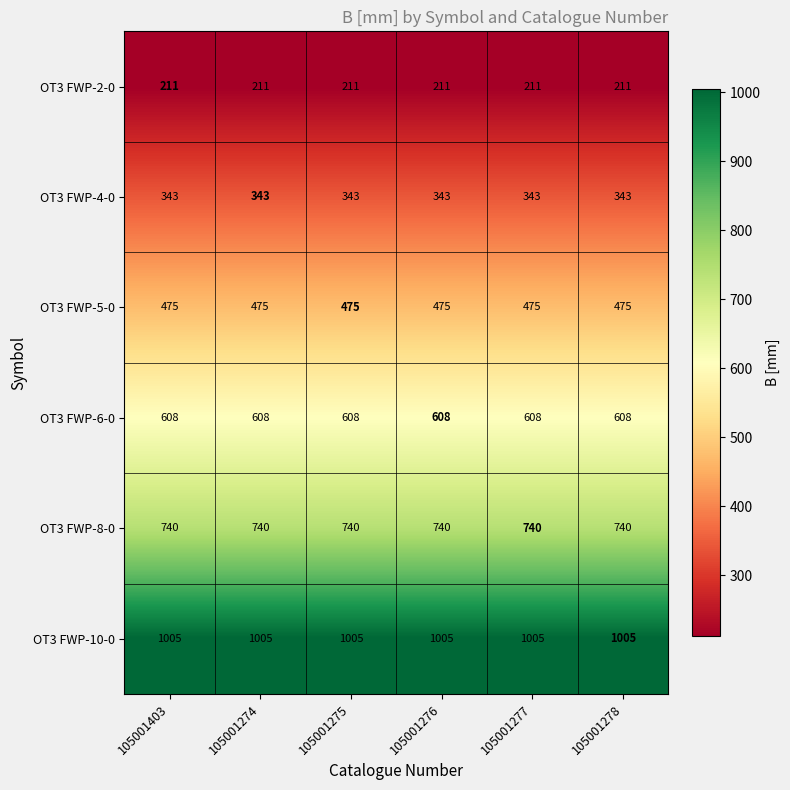

List the series in order of their peak value, highest first.

OT3 FWP-10-0, OT3 FWP-8-0, OT3 FWP-6-0, OT3 FWP-5-0, OT3 FWP-4-0, OT3 FWP-2-0